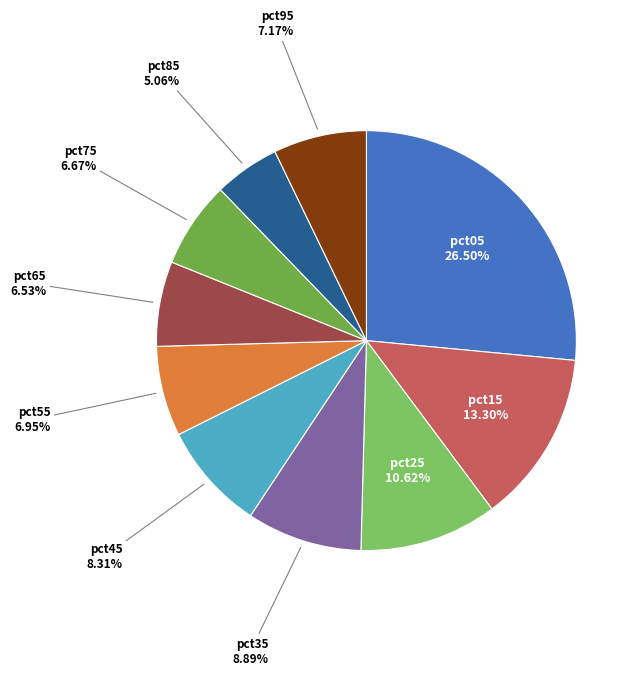

How many segments does this pie chart have?

10